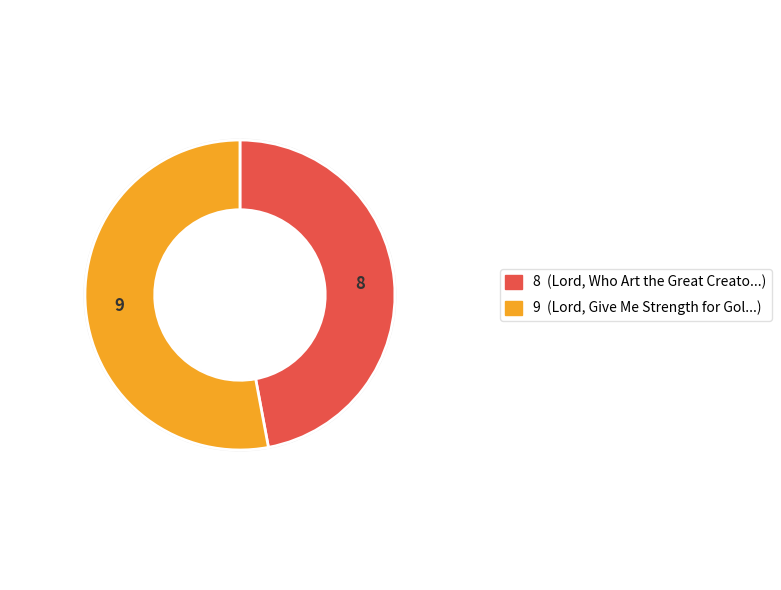

To the nearest percent, what is the difference between the largest and smallest slice percentages?

6%